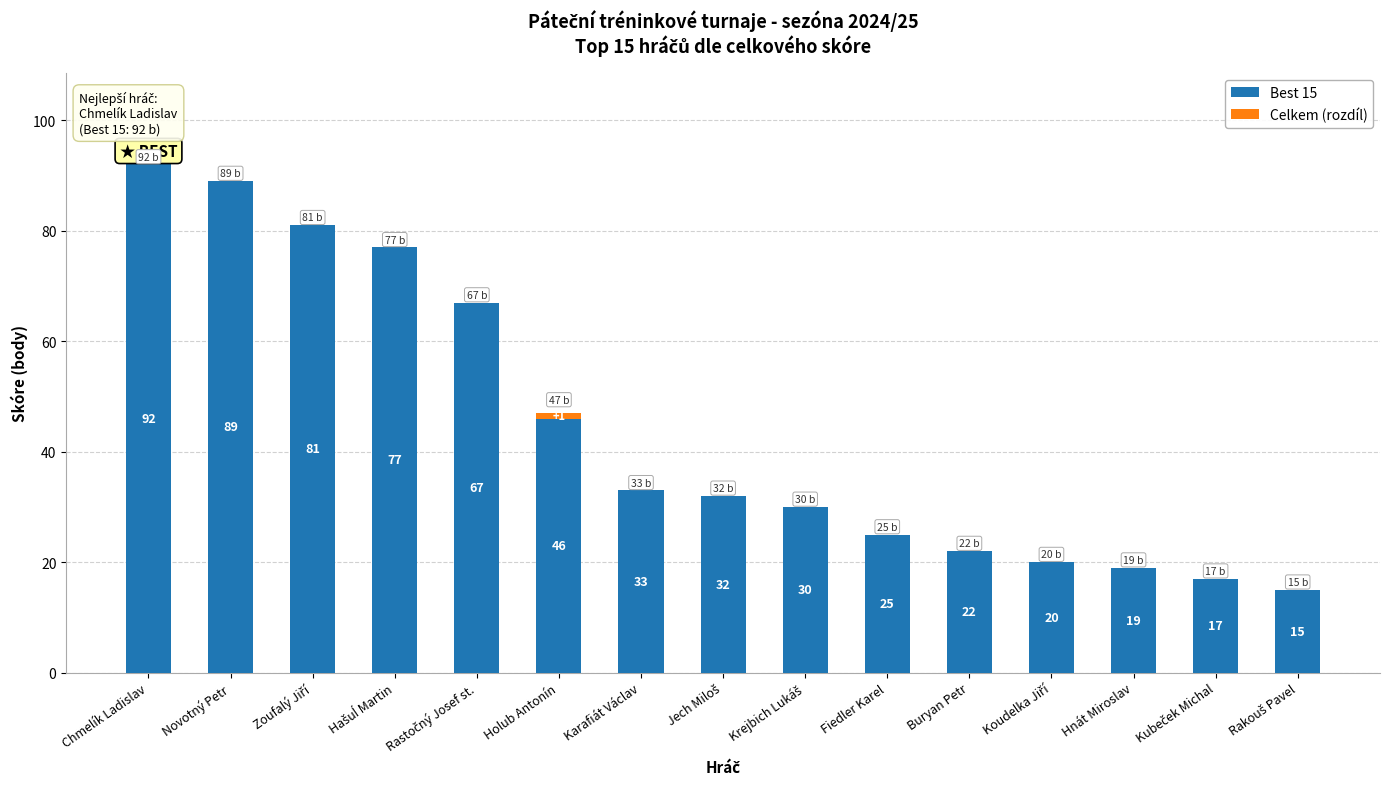

What is the highest value of the Best 15 series?

92